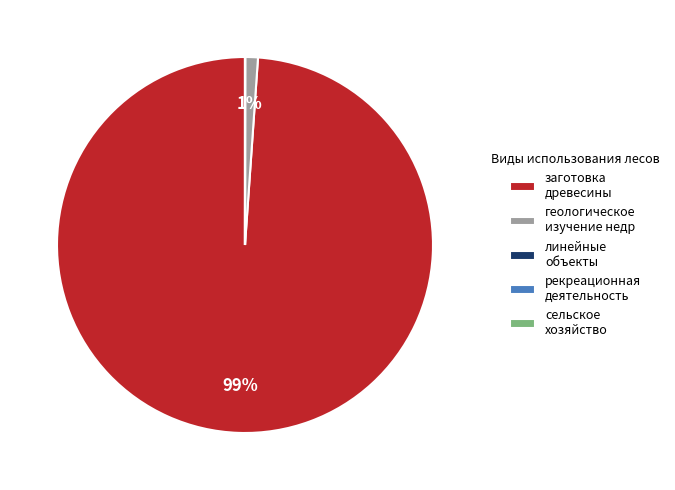

What is the largest slice in the pie chart?

заготовка древесины